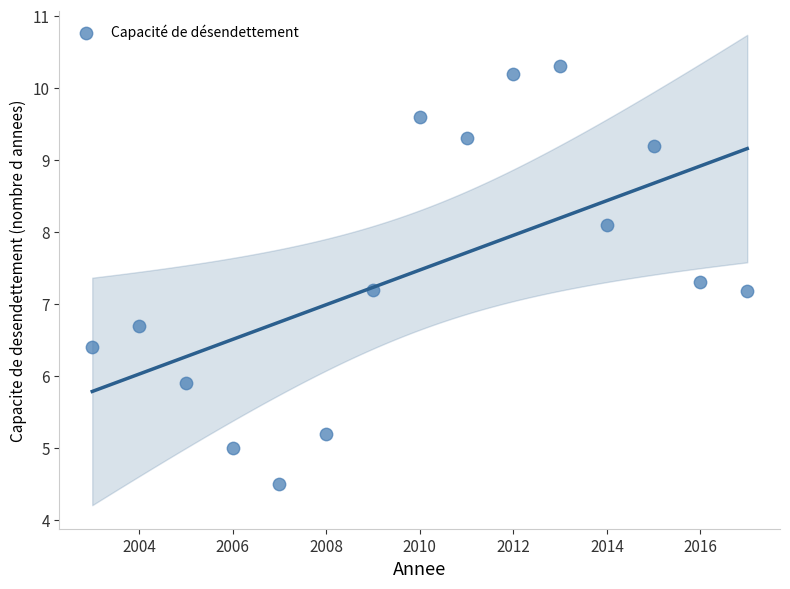

What is the range of Y values (max minus min)?

5.8